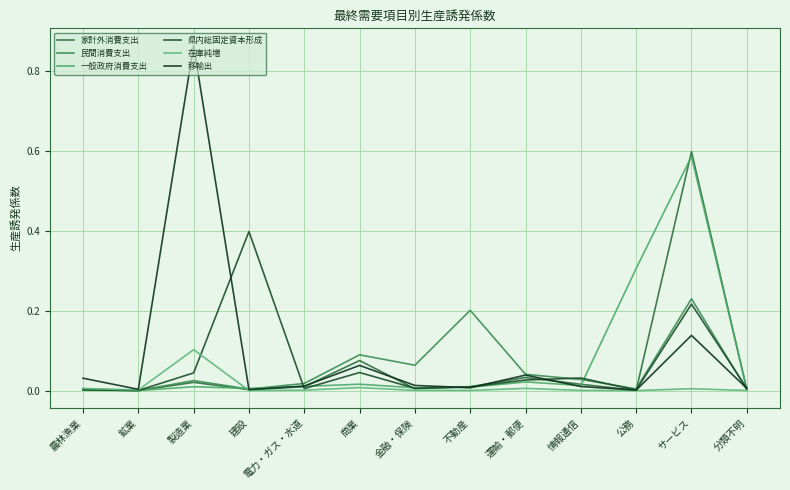

What position from the right is 運輸・郵便?

5